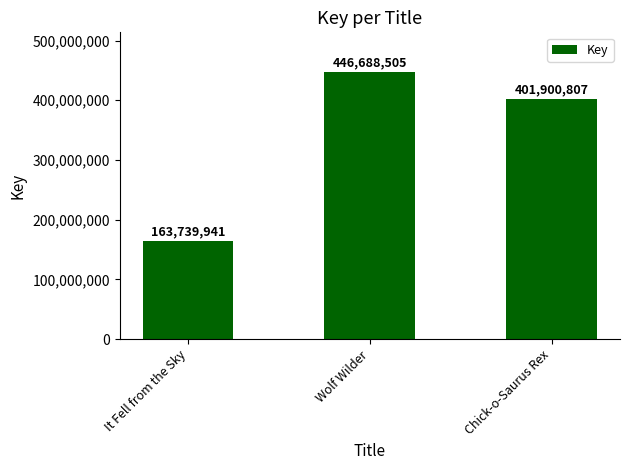

What position from the left is Chick-o-Saurus Rex?

3